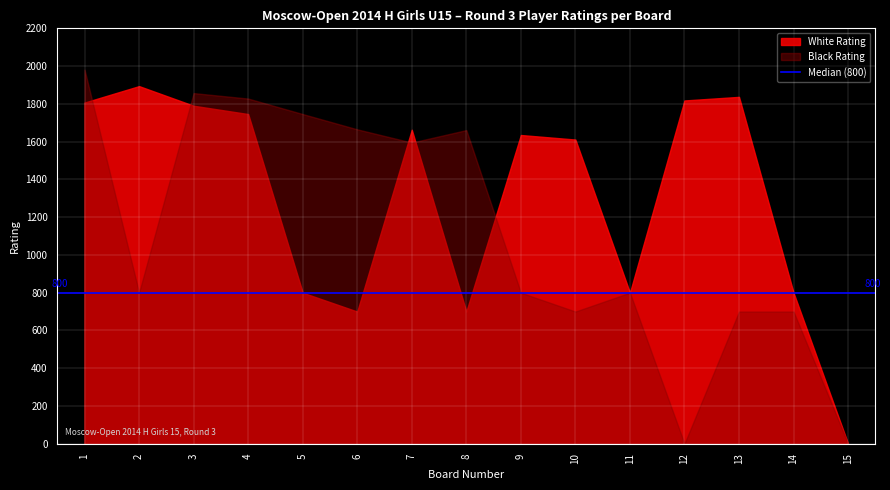

True or false: Black Rating has more than 0 interior local peaks.

True